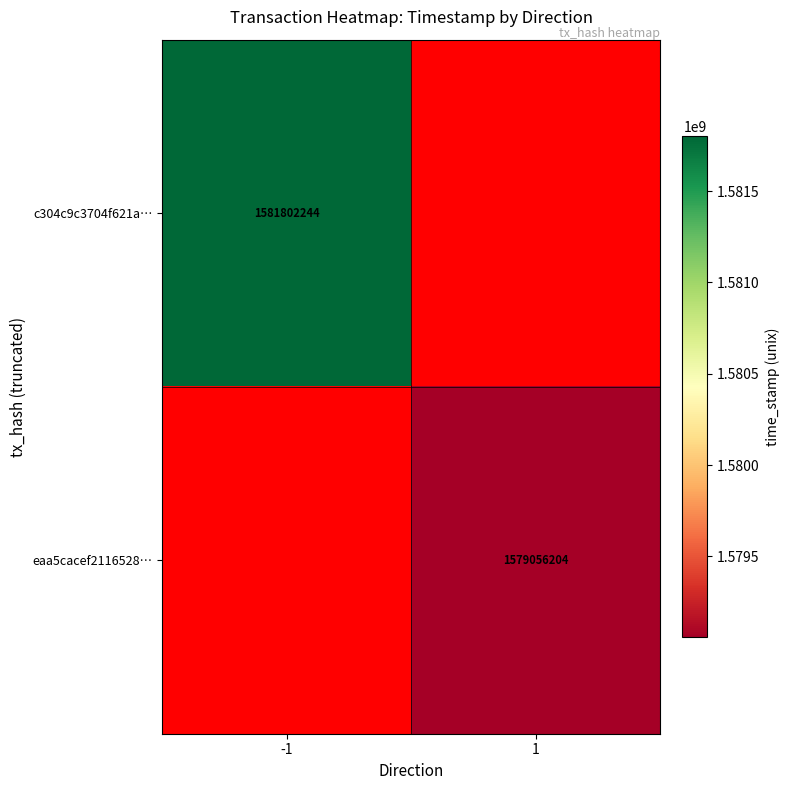

True or false: c304c9c3704f621a… has a value of 1078558192.8 at -1.

False